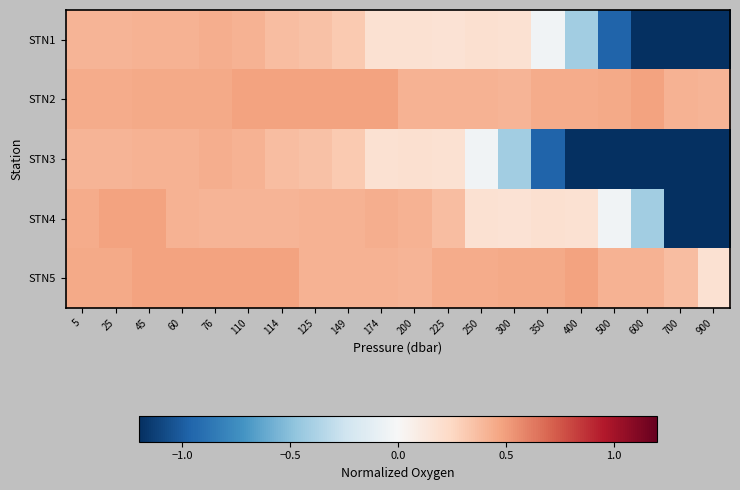

How many series are shown in this chart?

5